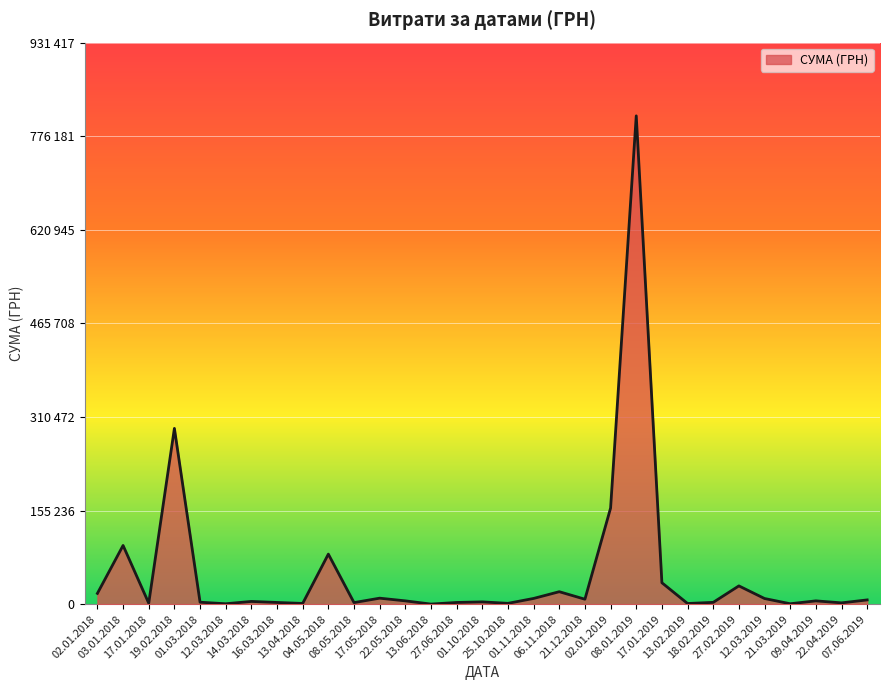

What value does the data have at 18.02.2019?

2941.0